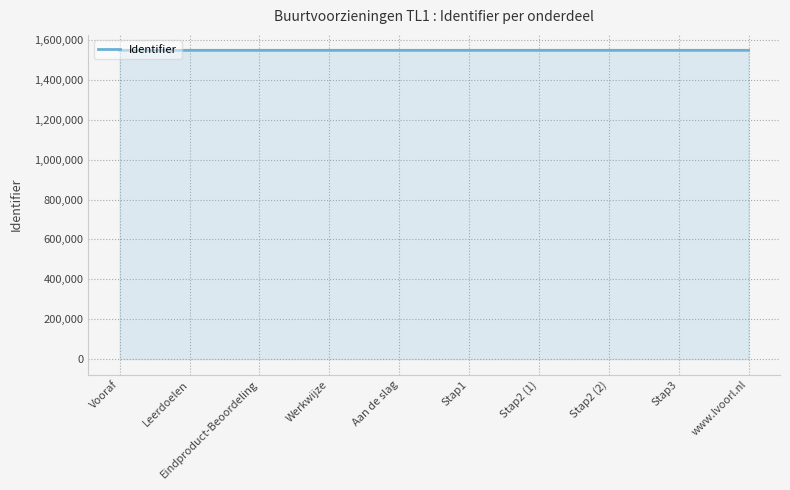

What is the maximum value shown in the chart?

1548196